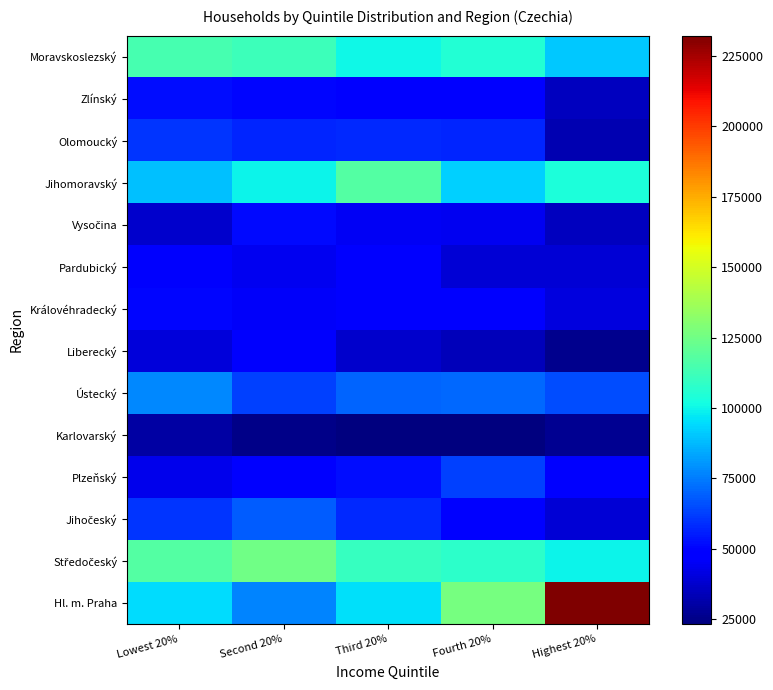

List the series in order of their peak value, highest first.

Hl. m. Praha, Středočeský, Jihomoravský, Moravskoslezský, Ústecký, Jihočeský, Plzeňský, Olomoucký, Zlínský, Vysočina, Královéhradecký, Pardubický, Liberecký, Karlovarský